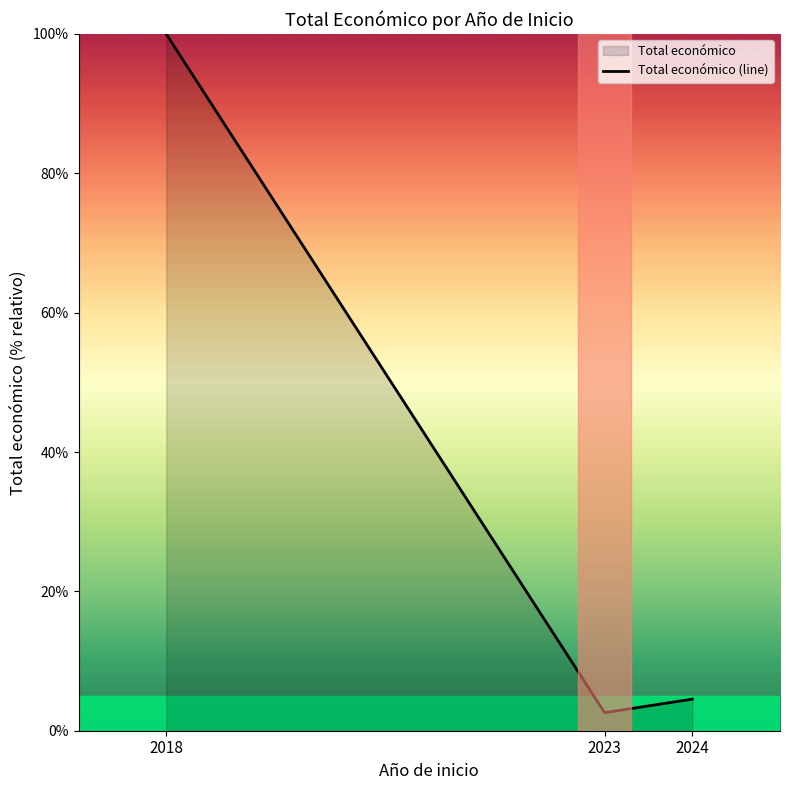

What is the change in value from 2018 to 2023?

-97.4